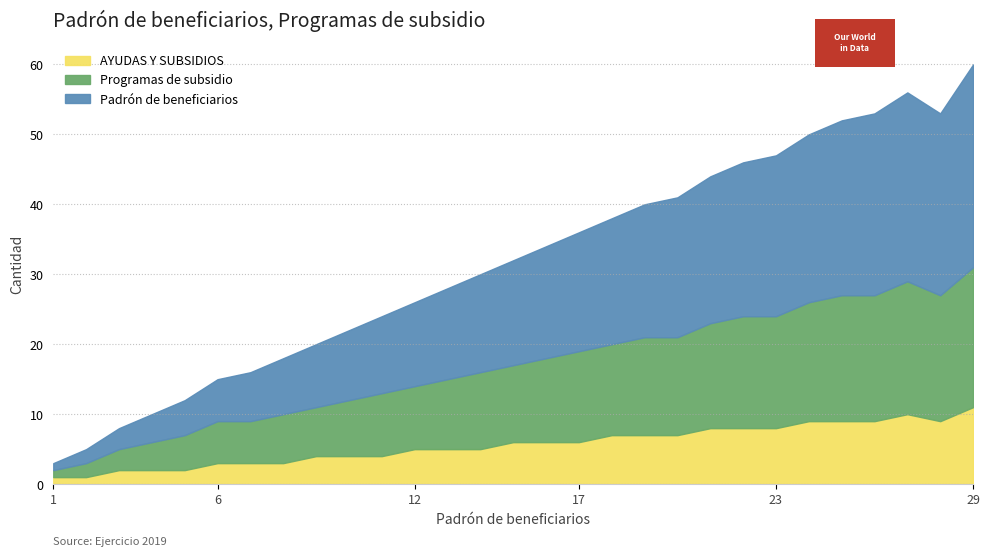

Reading left to right, extract all data points from this chart.

Padrón de beneficiarios: 1	2	3	4	5	6	7	8	9	10	11	12	13	14	15	16	17	18	19	20	21	22	23	24	25	26	27	26	29
Programas de subsidio: 1	2	3	4	5	6	6	7	7	8	9	9	10	11	11	12	13	13	14	14	15	16	16	17	18	18	19	18	20
AYUDAS Y SUBSIDIOS: 1	1	2	2	2	3	3	3	4	4	4	5	5	5	6	6	6	7	7	7	8	8	8	9	9	9	10	9	11